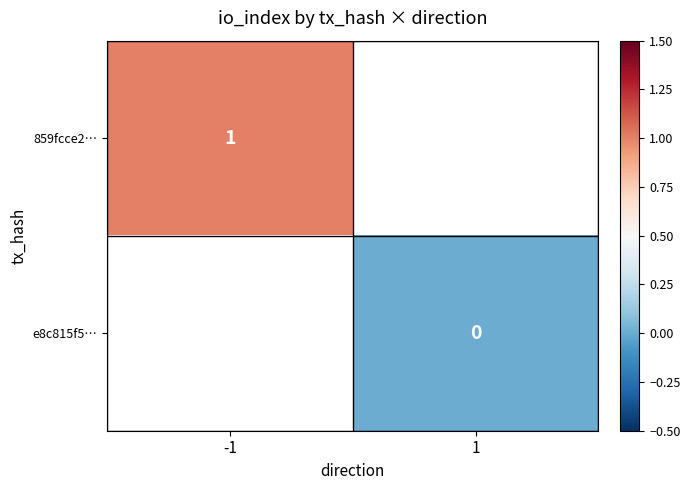

Is it true that 859fcce2… equals 0 at -1?

False